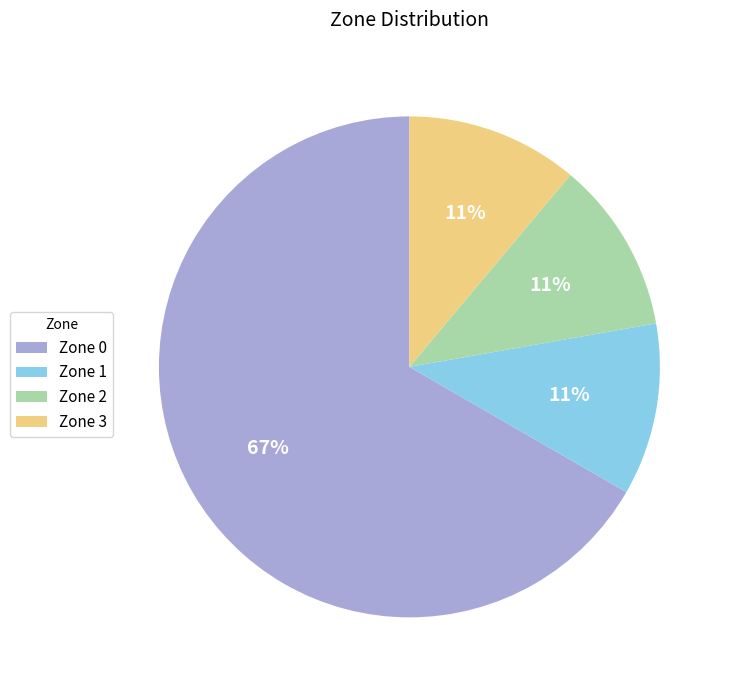

How many slices are in this pie chart?

4